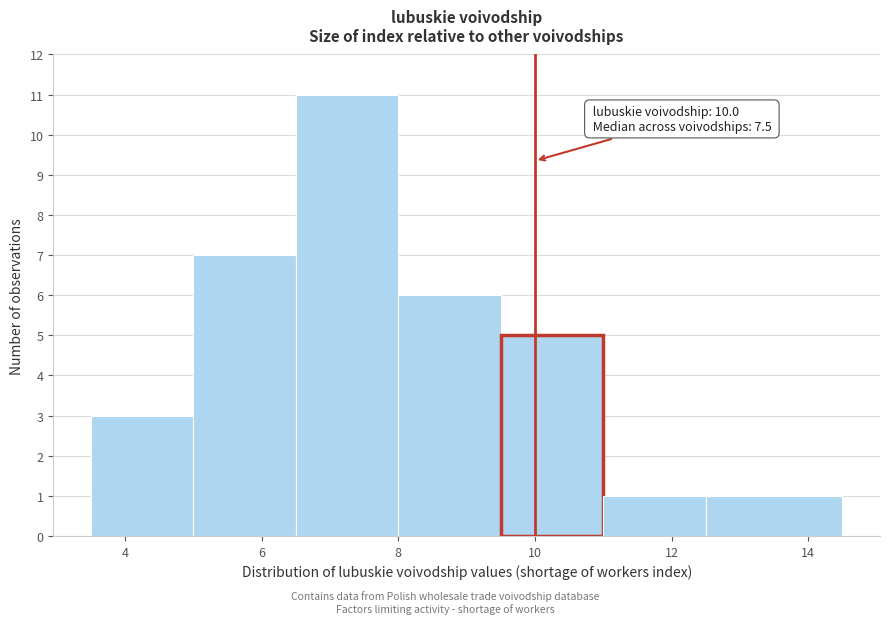

Over which range of the x-axis is the bar tallest?

6.5 to 8.0